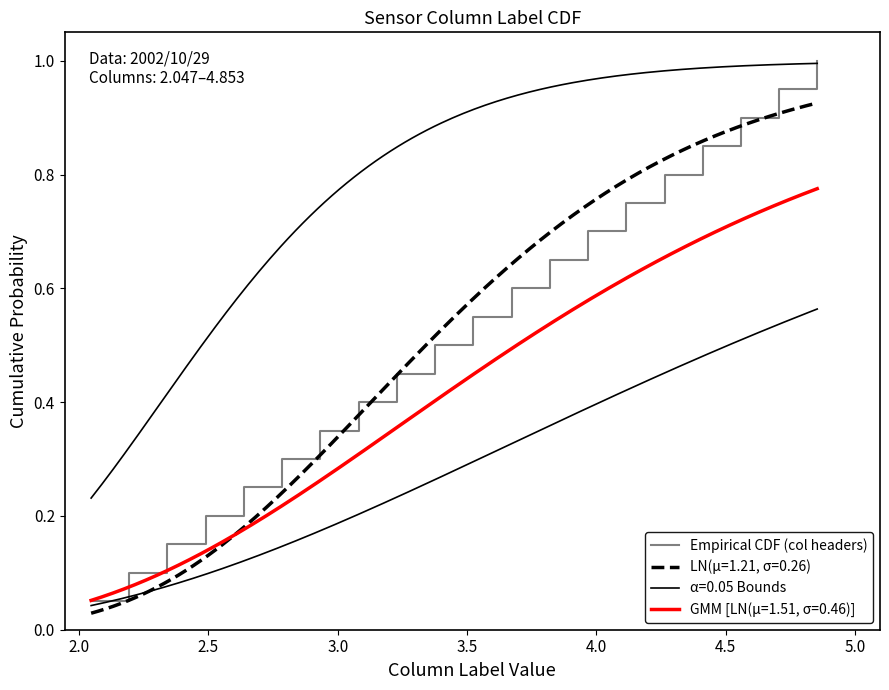

What is the highest value of the Empirical CDF (col headers) series?

1.0